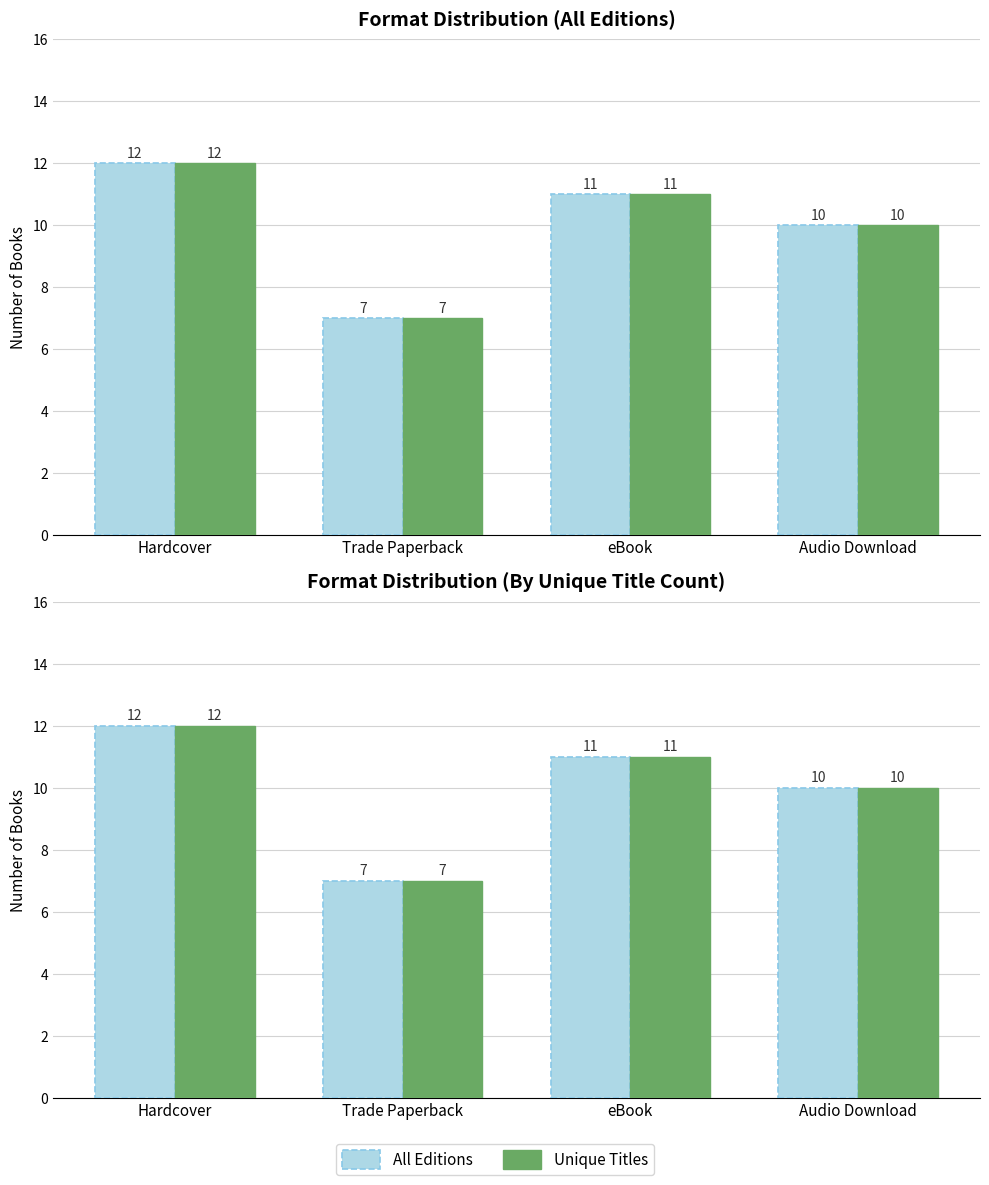

Count the Unique Titles values in the range 10 to 12.

3